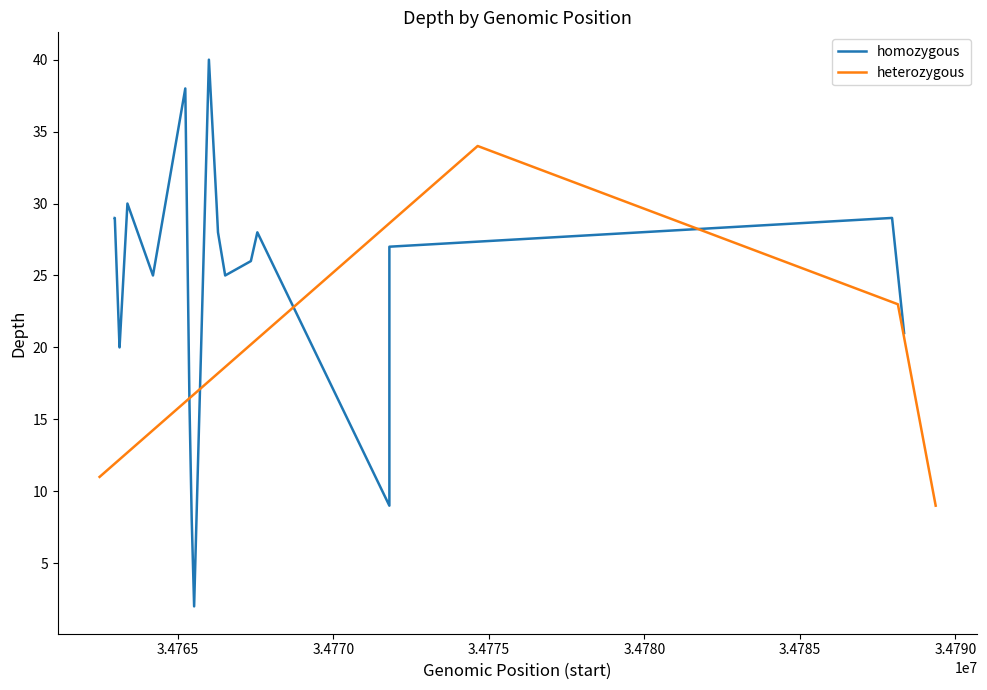

What is the lowest value of the heterozygous series?

9